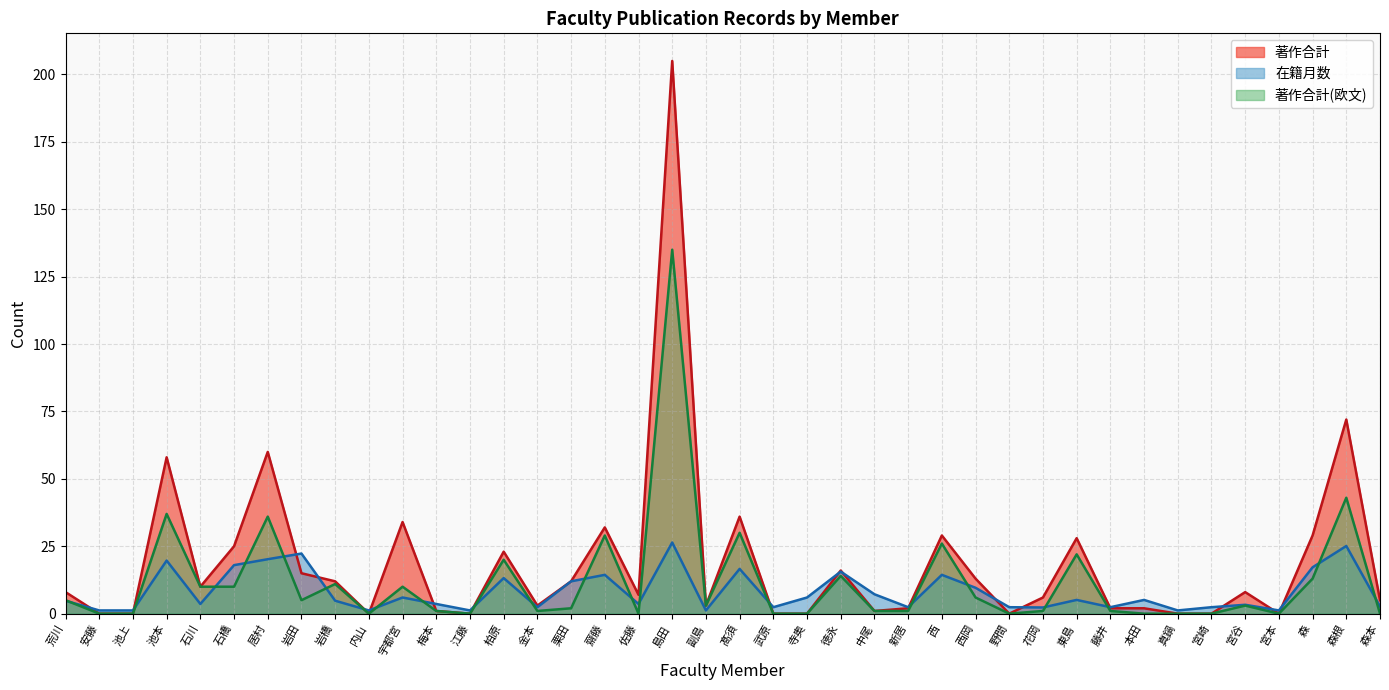

What is the difference between the maximum and minimum values in the 著作合計(欧文) series?

135.0